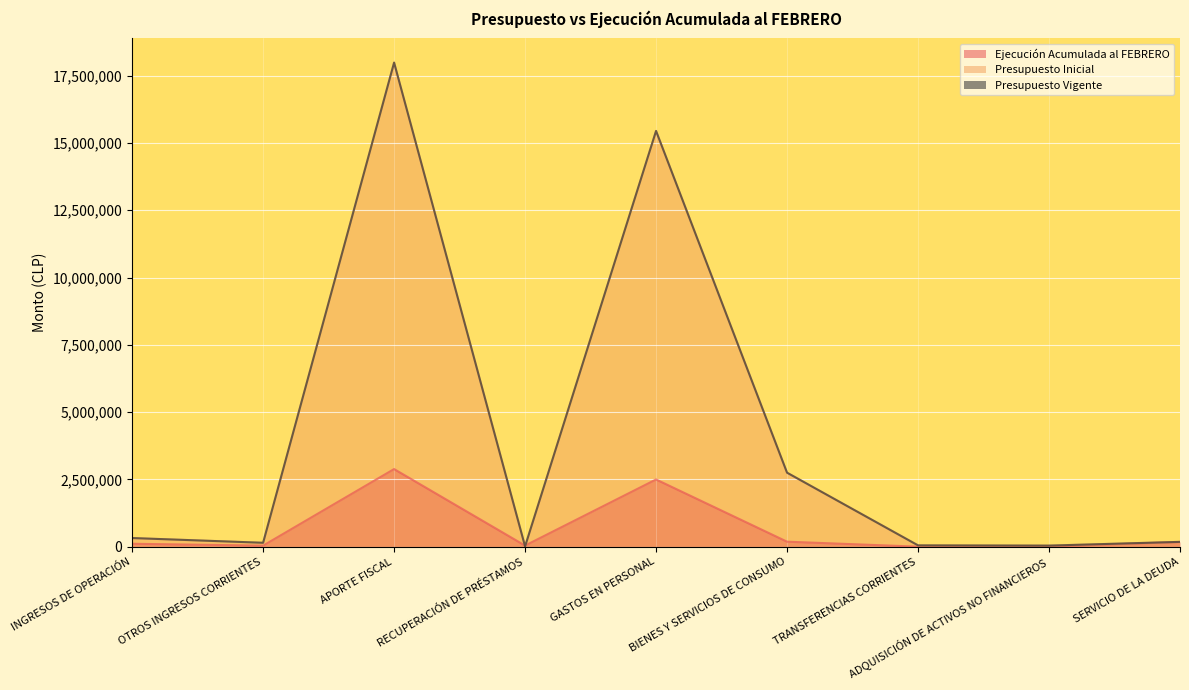

True or false: Presupuesto Inicial has a value of 1150624 at BIENES Y SERVICIOS DE CONSUMO.

False